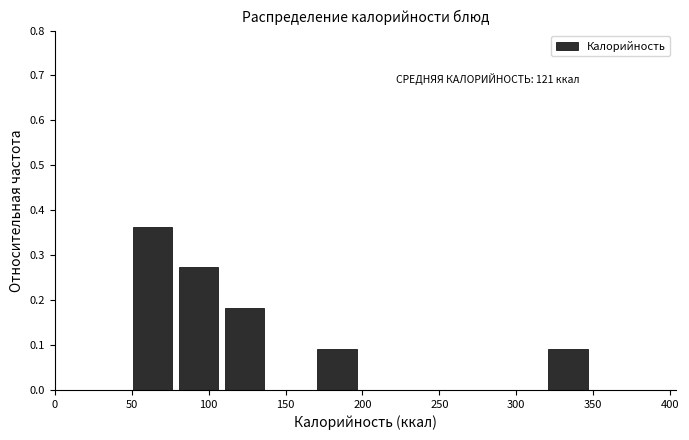

Over which range of the x-axis is the bar tallest?

50 to 80